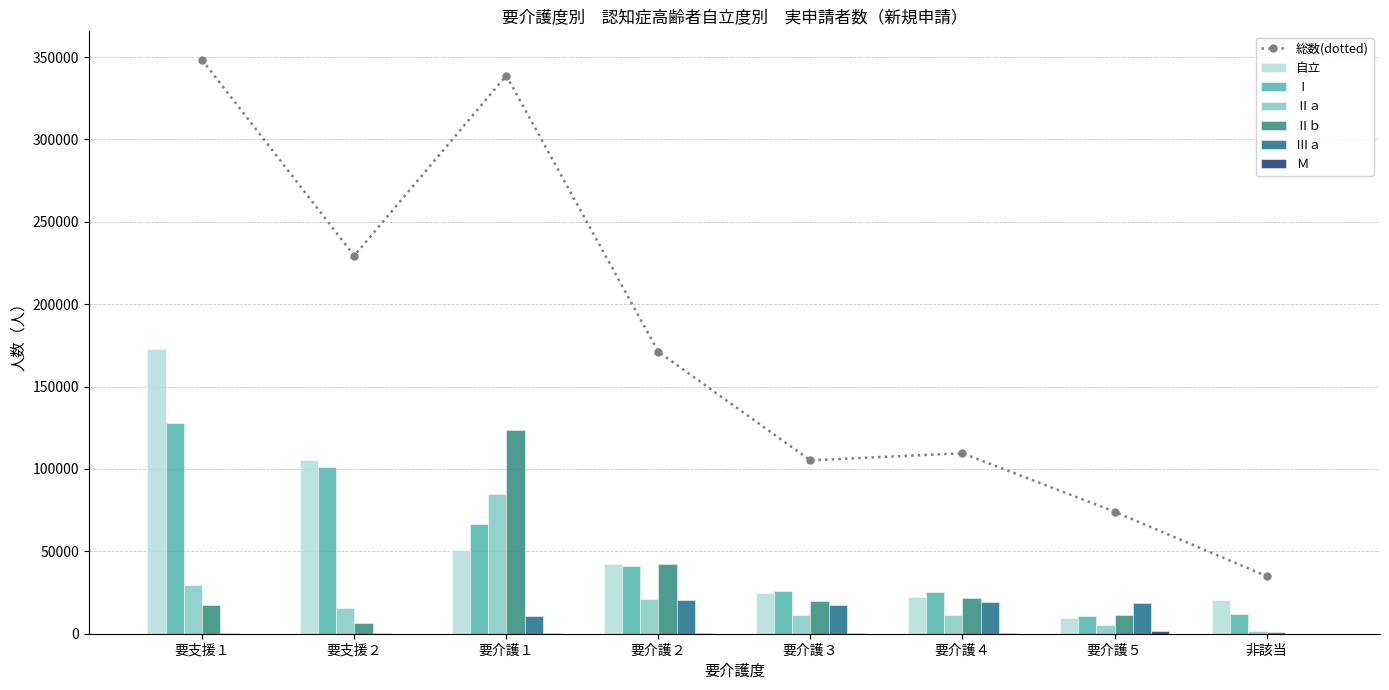

At how many categories does at least one series exceed 64587?

3